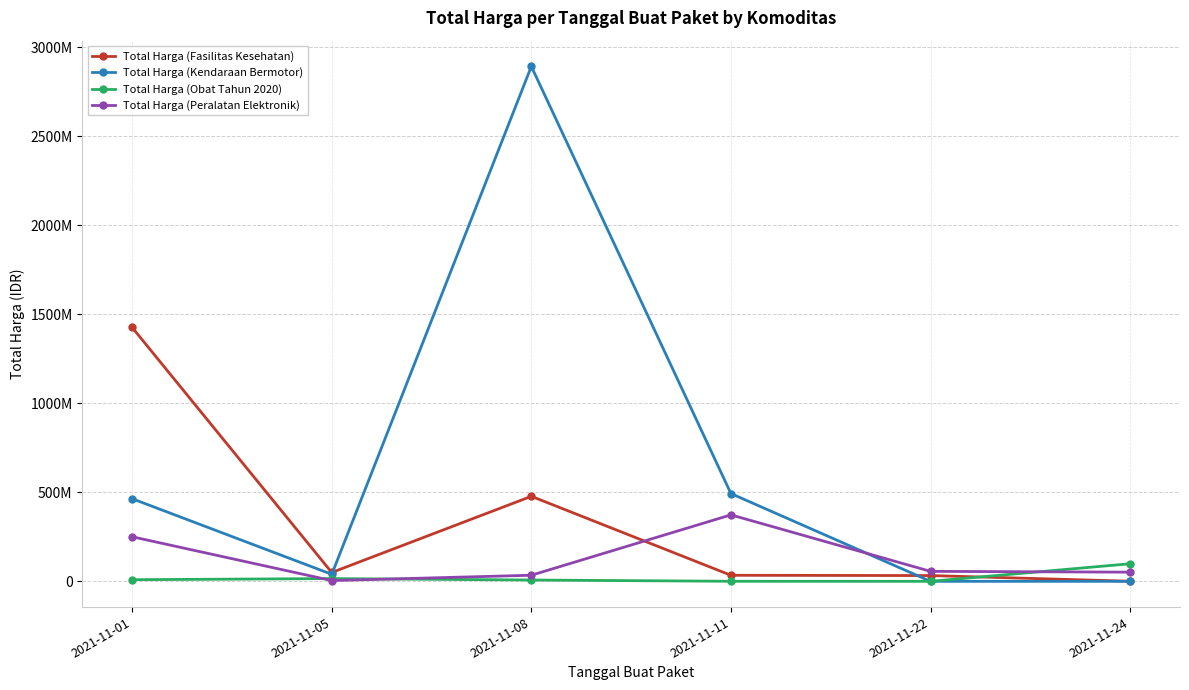

Which series has the largest total across all categories?

Total Harga (Kendaraan Bermotor)